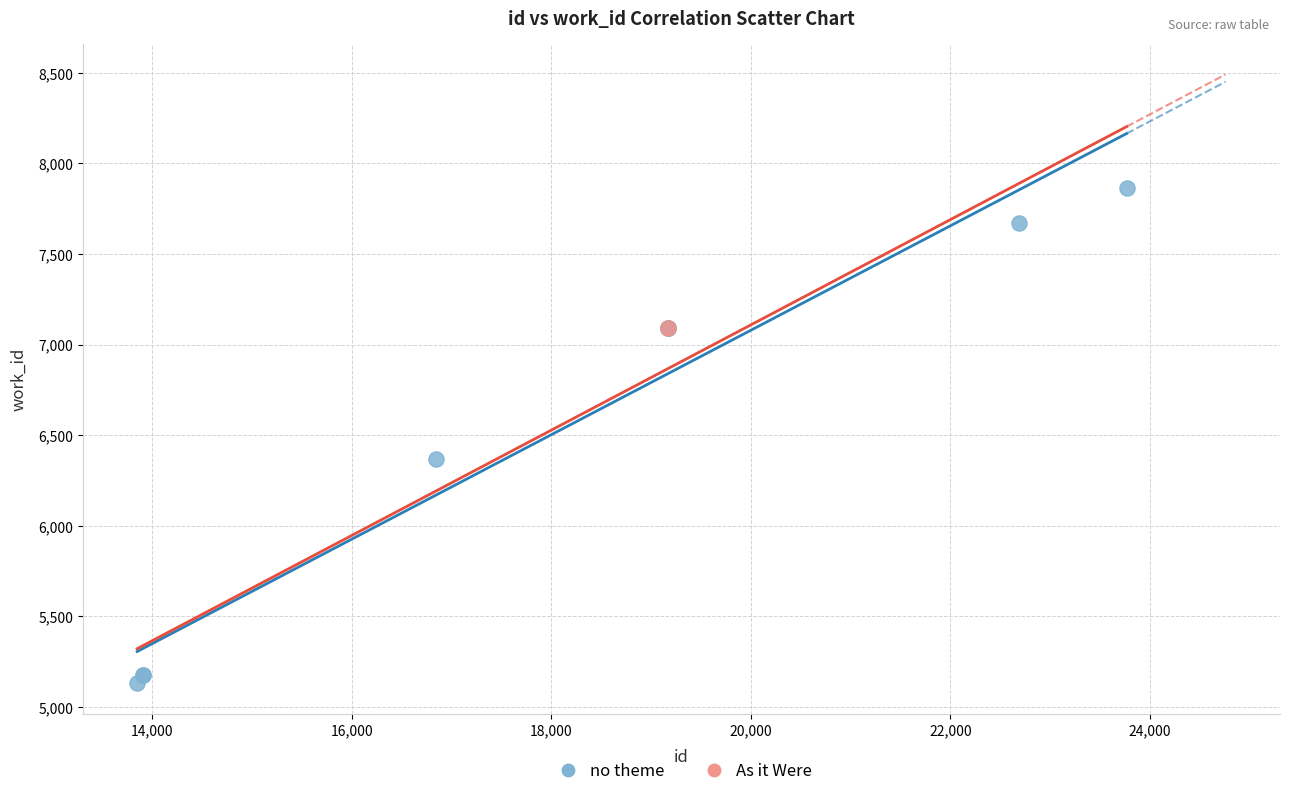

What are all the series names shown in the legend?

no theme, As it Were